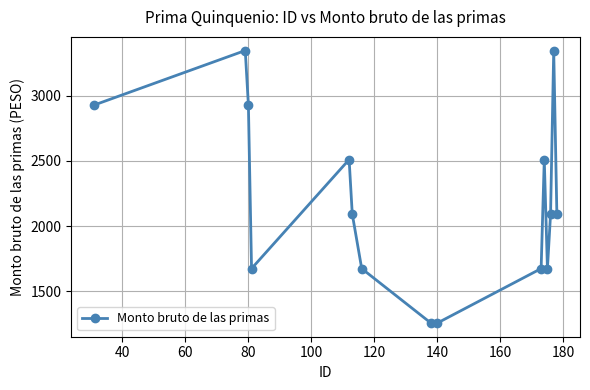

What is the average value?

2204.1